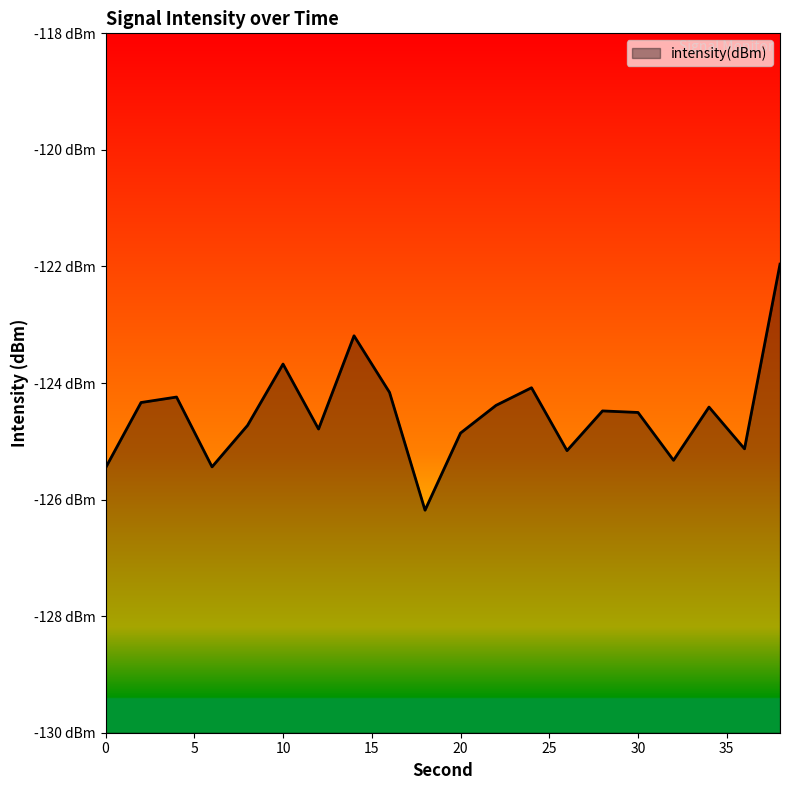

Where does the data first go above -124?

10